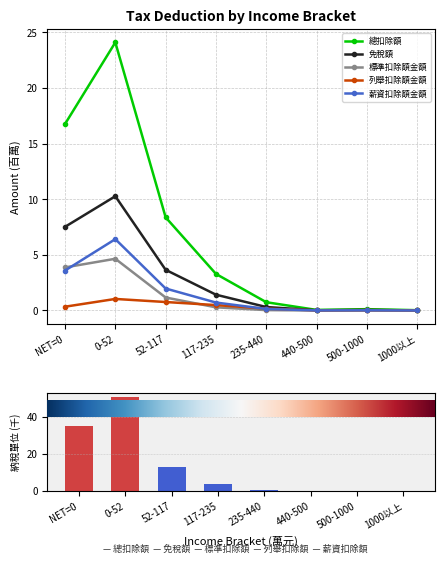

What is the highest value of the 免稅額 series?

10.3